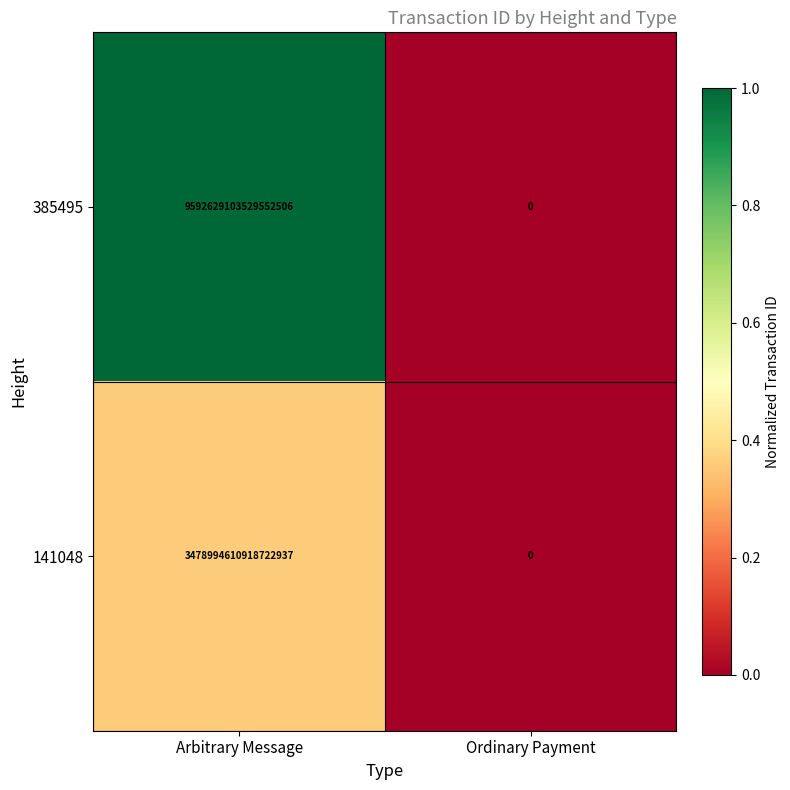

Where is 385495 nearest to the value 4796314551764775936?

Arbitrary Message